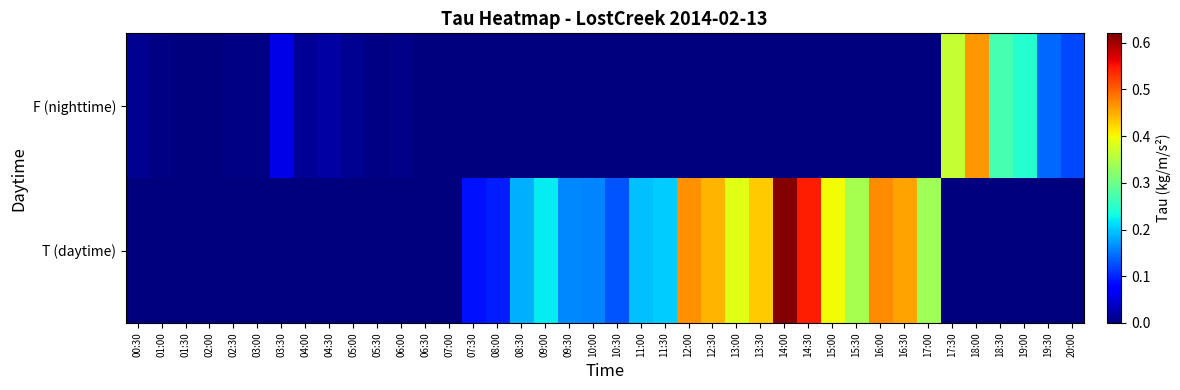

How many categories are shown in the chart?

40